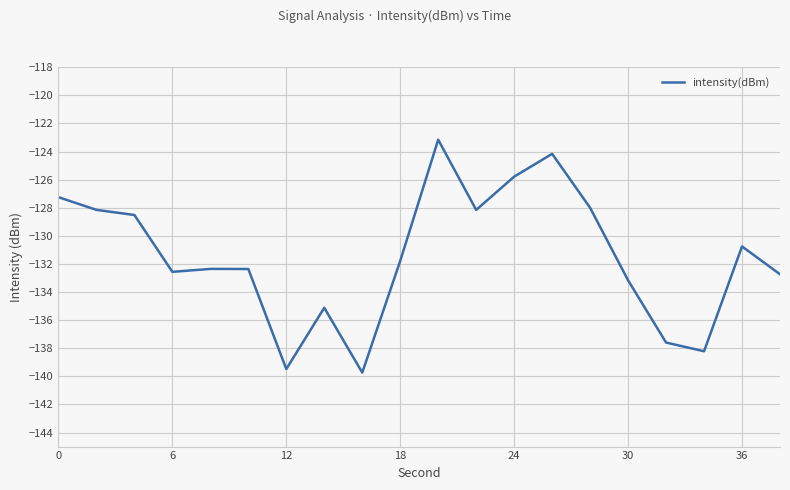

What is the greatest value displayed?

-123.2